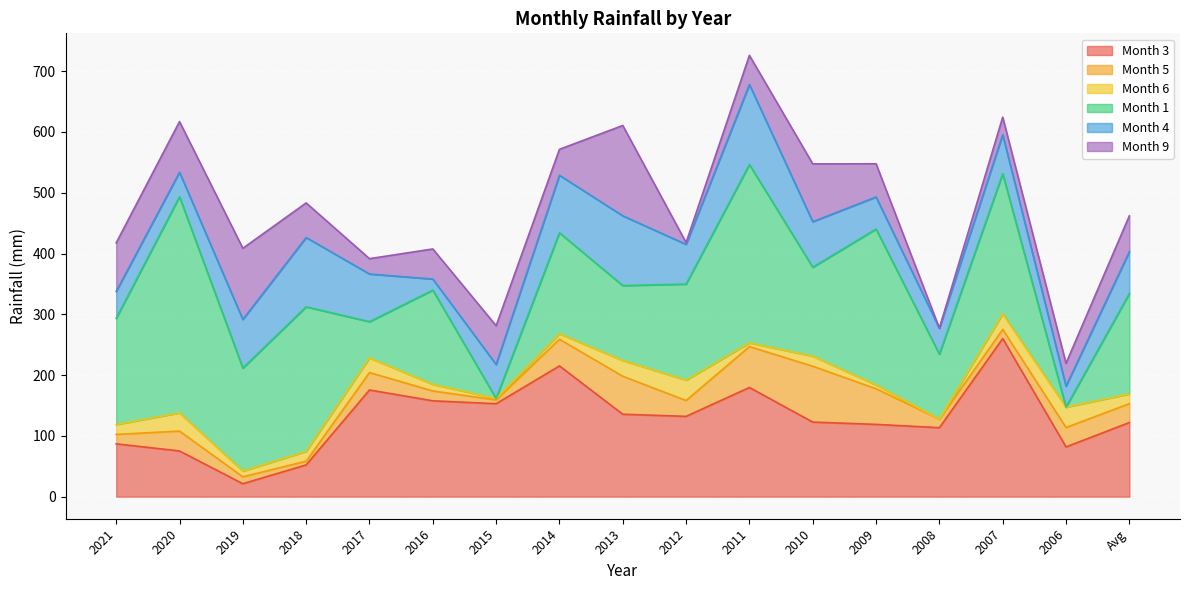

What is the maximum value for Month 6?

33.5